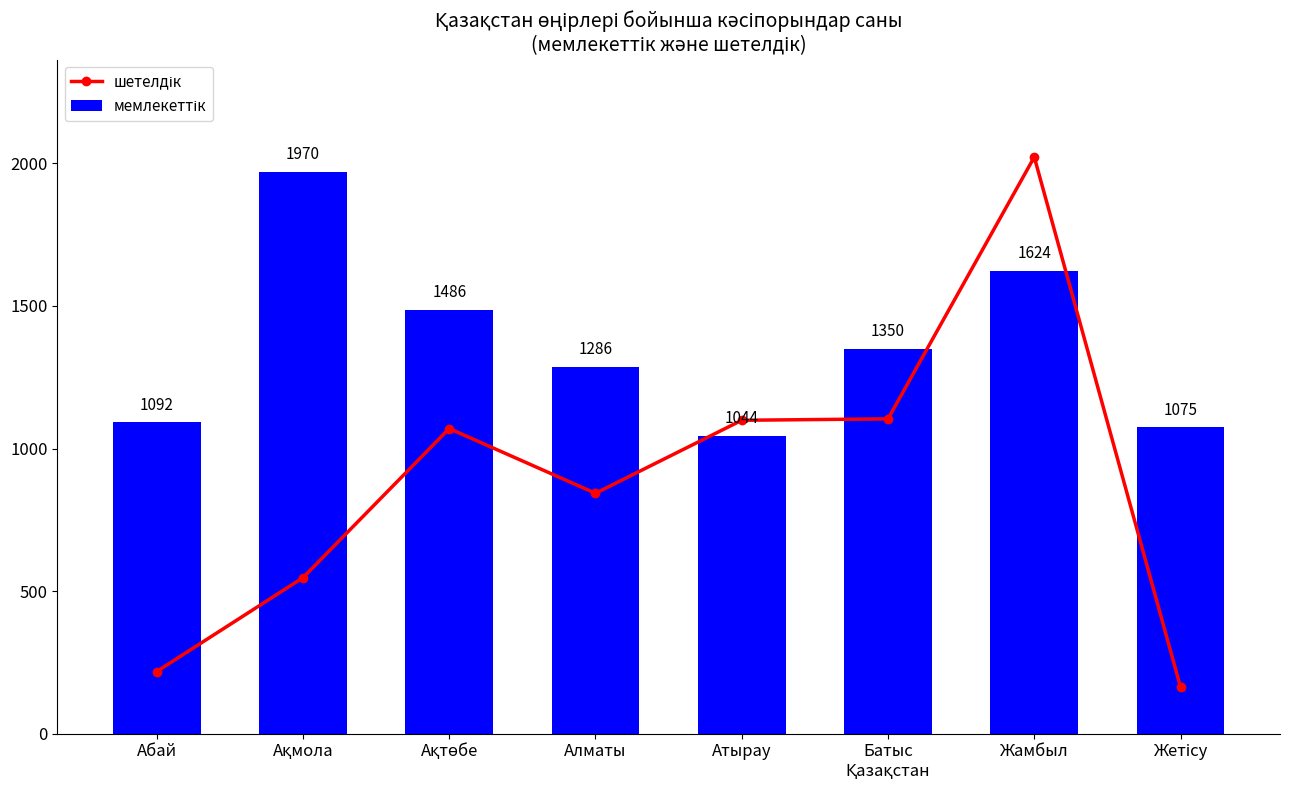

Does the chart contain stacked bars?

No